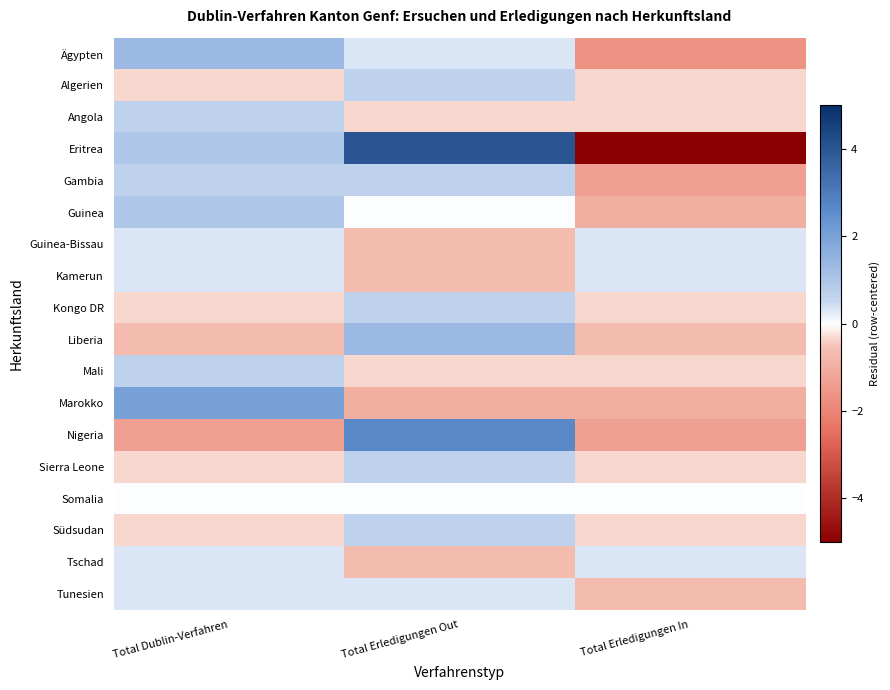

At how many categories does at least one series exceed 0?

3